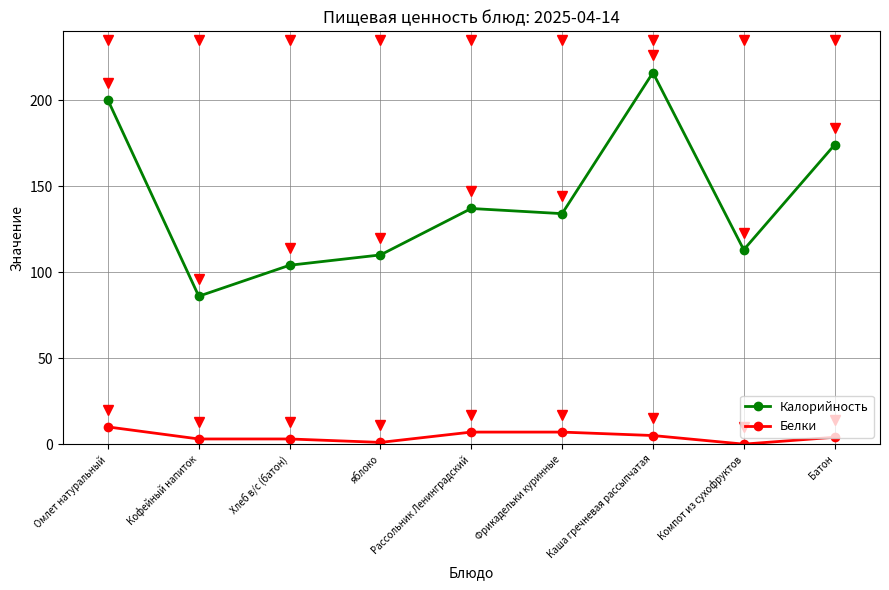

At Кофейный напиток, list the series in order from largest to smallest.

Калорийность, Белки